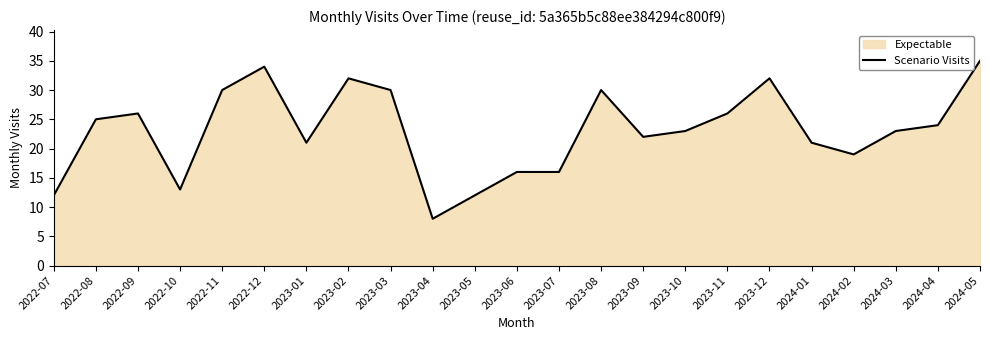

What position from the left is 2022-07?

1